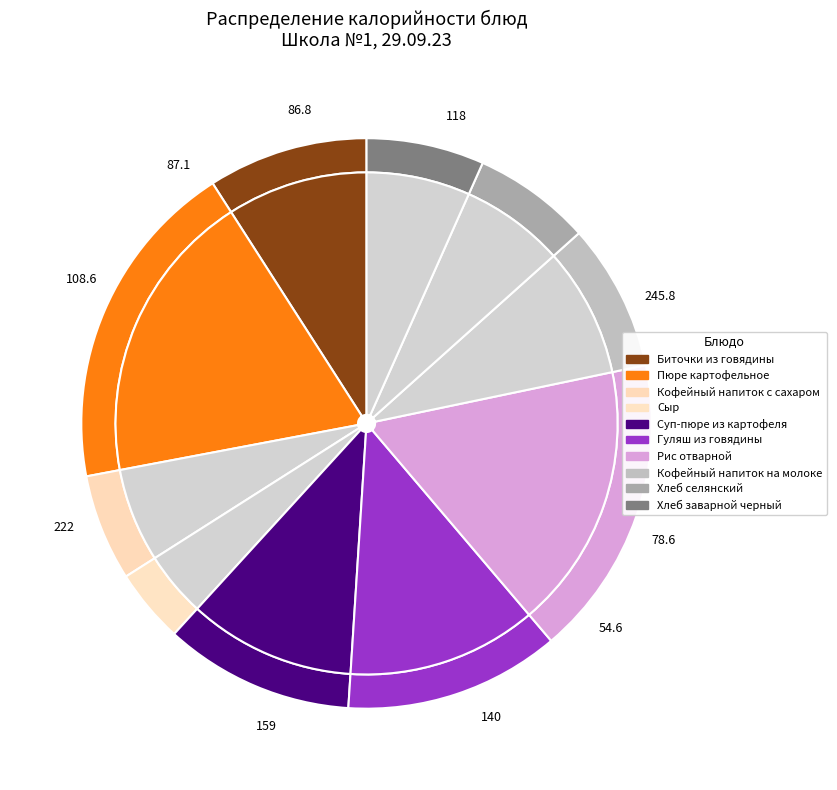

Count the number of slices in the pie.

10